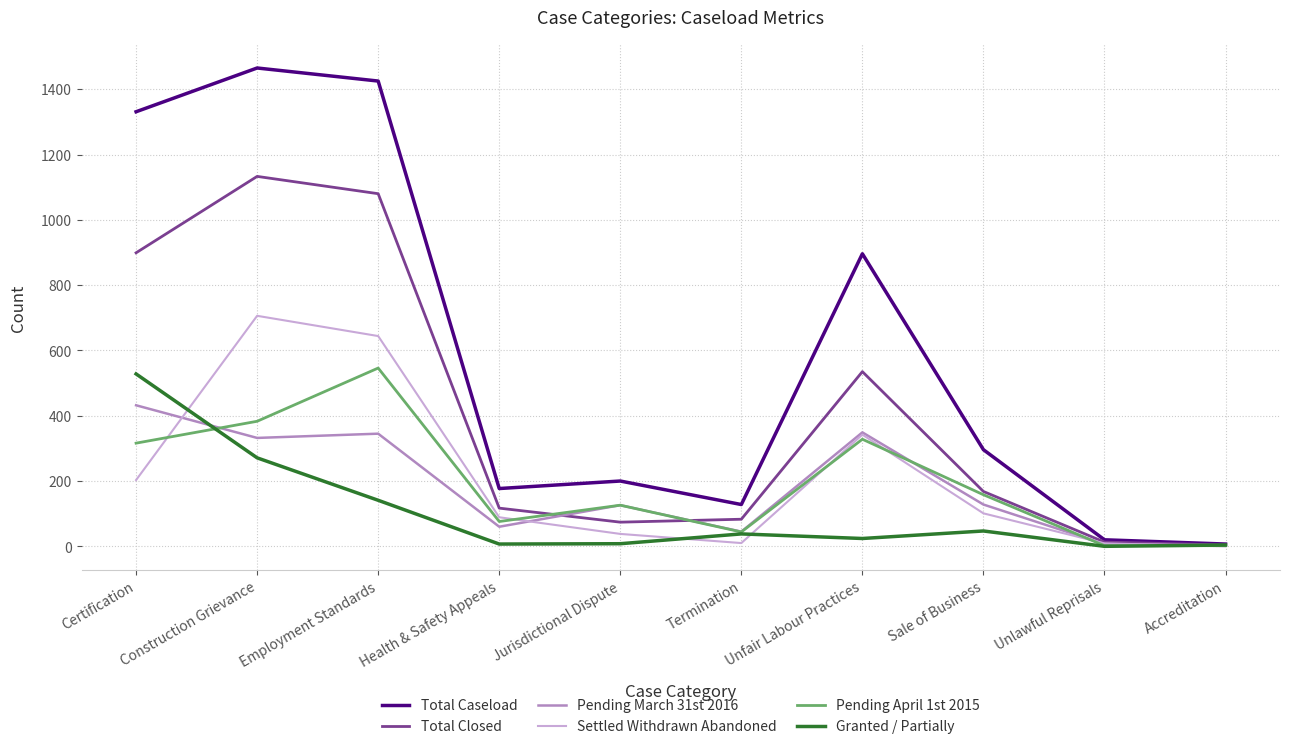

Which series has the largest range (max minus min)?

Total Caseload